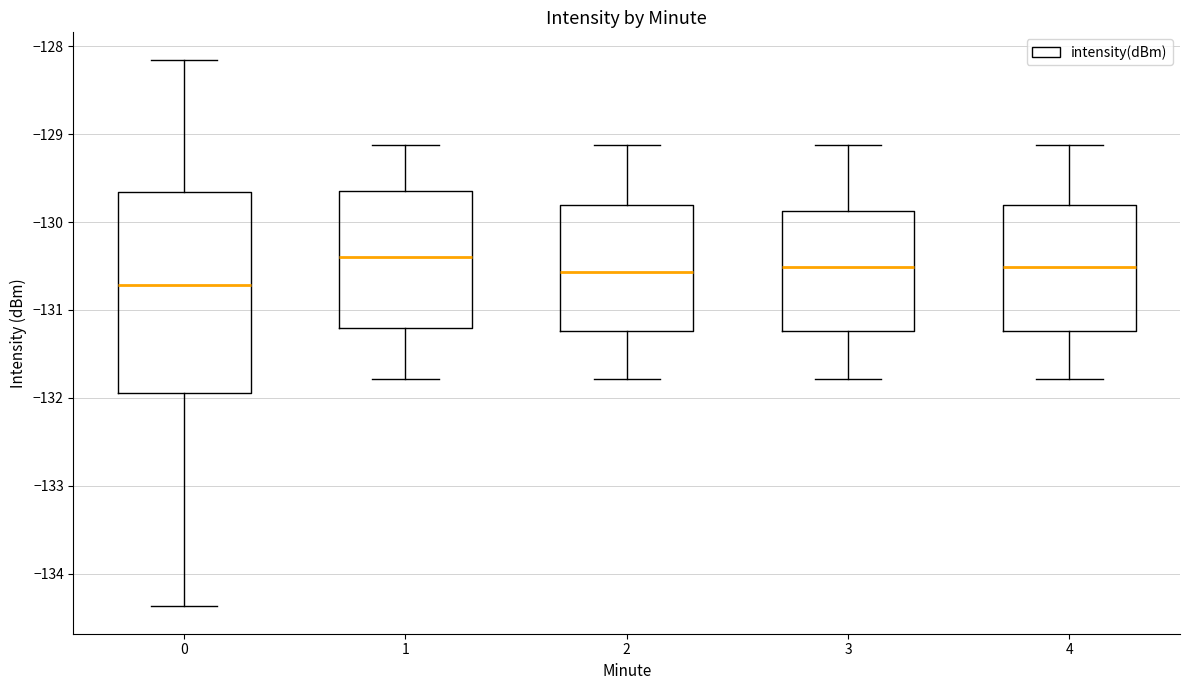

Reading left to right, read every box against the y-axis: the position of its median line, the range the box covers, and the ends of its whiskers. The values are not printed on the chart, so give them approximately, as read against the axis.

0: median -130.7, box -131.9 to -129.7, whiskers -134.4 to -128.2
1: median -130.4, box -131.2 to -129.7, whiskers -131.8 to -129.1
2: median -130.6, box -131.2 to -129.8, whiskers -131.8 to -129.1
3: median -130.5, box -131.2 to -129.9, whiskers -131.8 to -129.1
4: median -130.5, box -131.2 to -129.8, whiskers -131.8 to -129.1